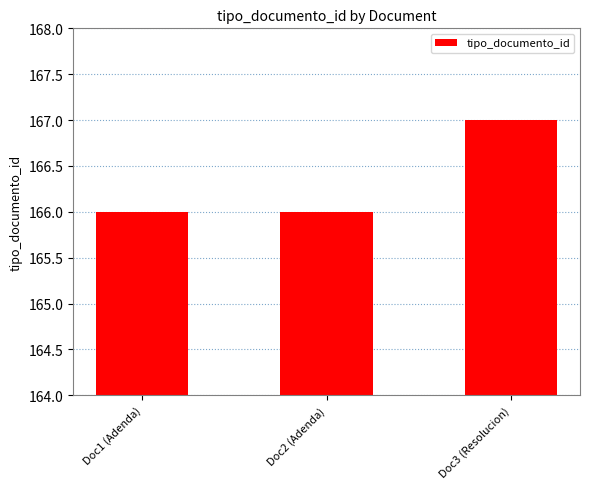

Which category has the highest value across all series?

Doc3 (Resolucion)